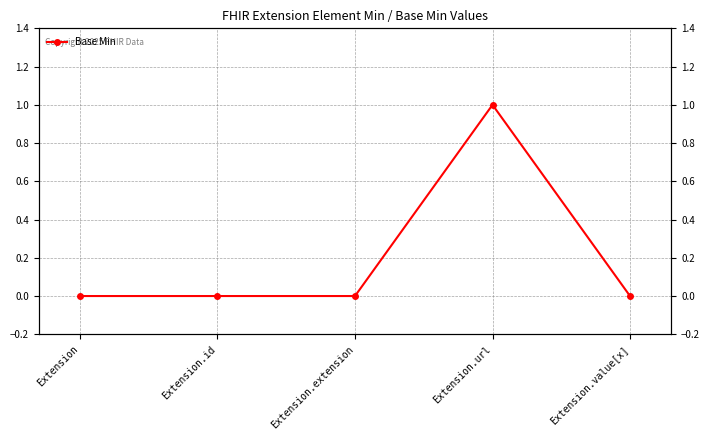

Count the values in the range 0 to 1.

5